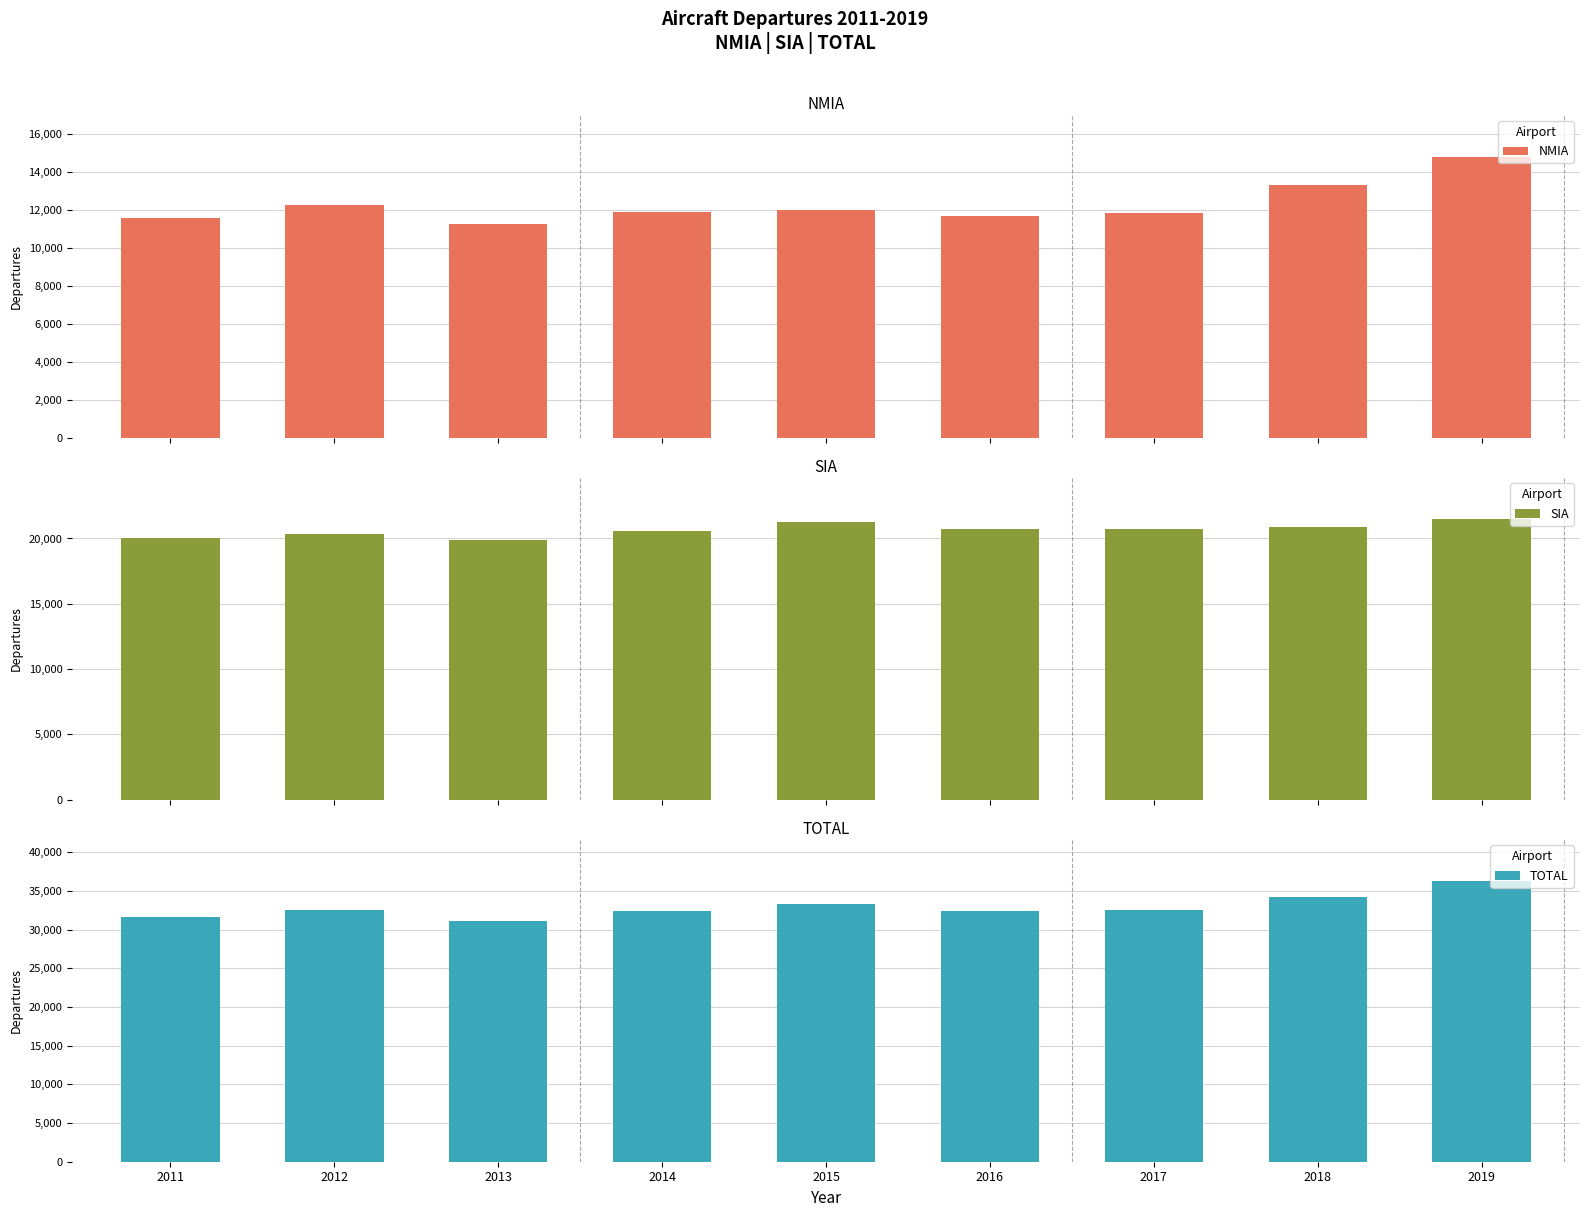

At 2014, list the series in order from smallest to largest.

NMIA, SIA, TOTAL